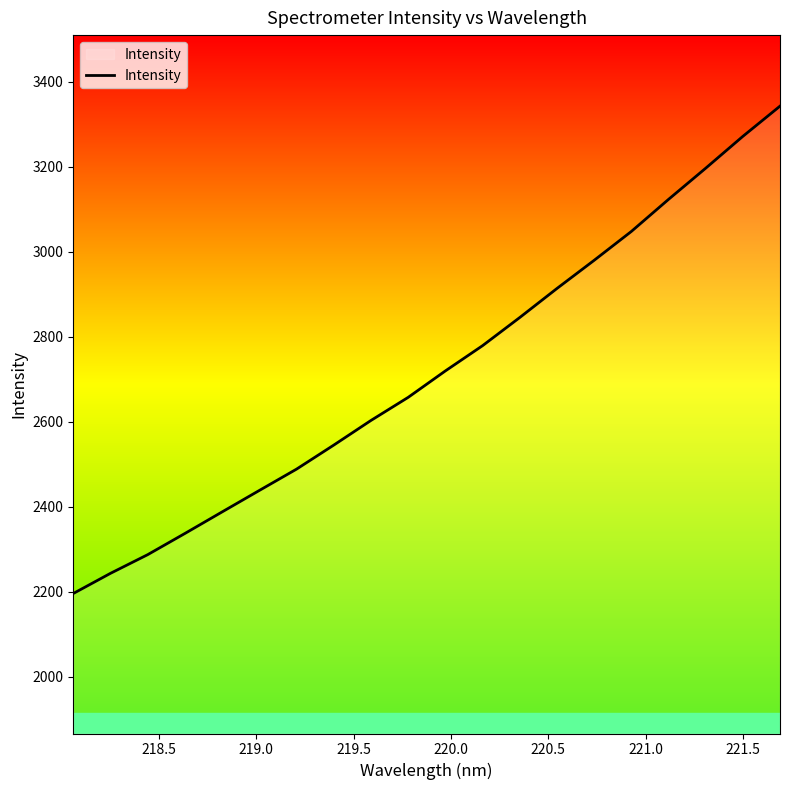

What is the smallest value displayed?

2195.8